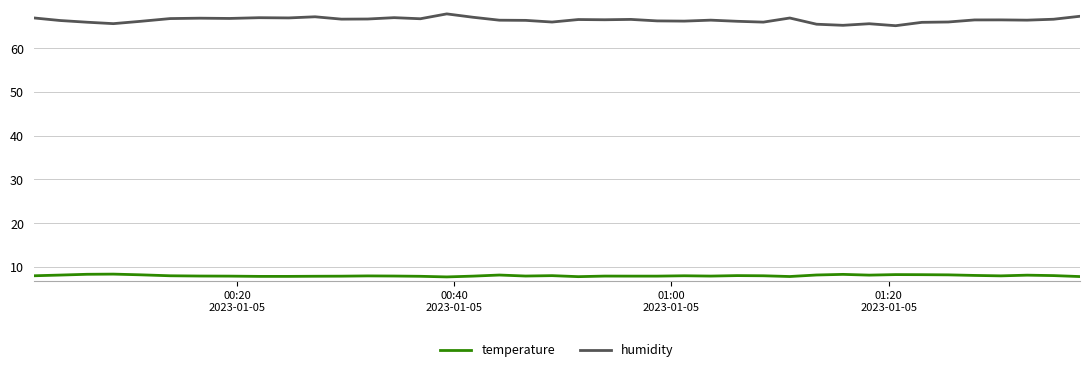

True or false: temperature and humidity cross at least once.

False